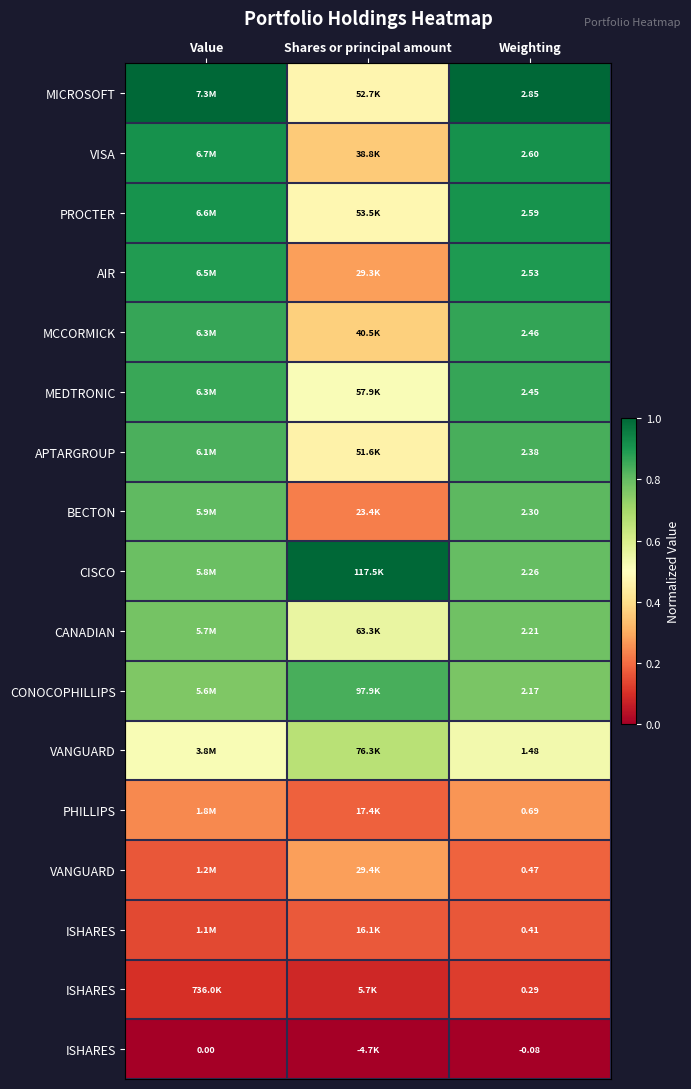

Count the number of categories in the chart.

3